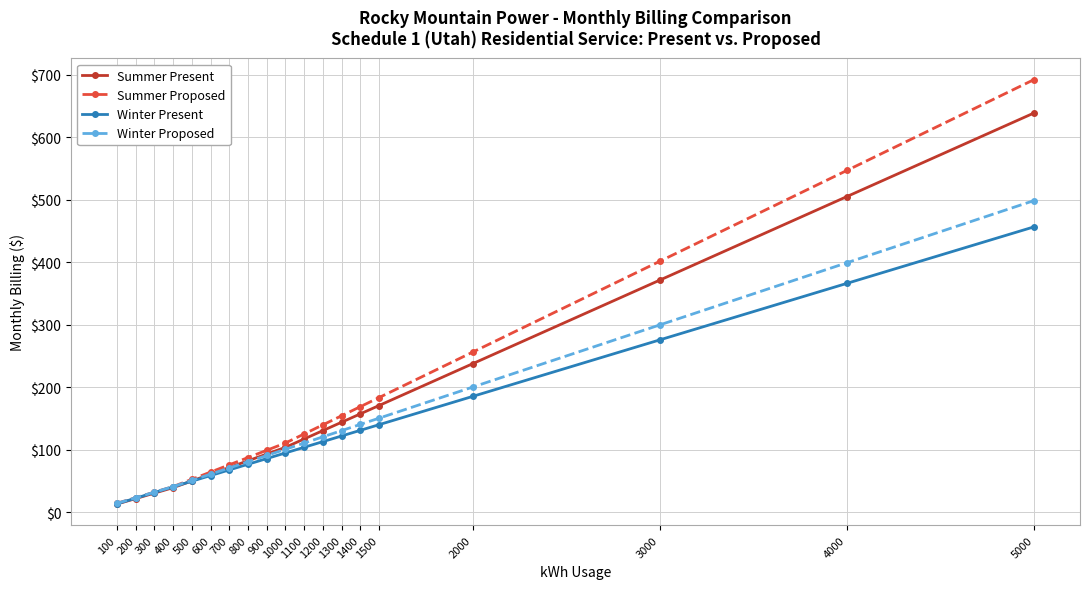

At which label does Summer Present reach its minimum?

100